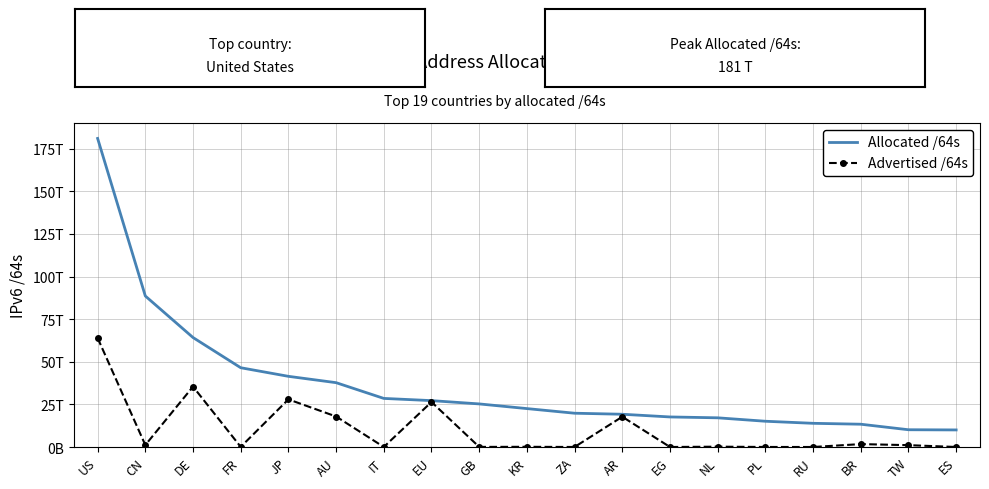

Is it true that Advertised /64s equals 1083959345152 at TW?

True